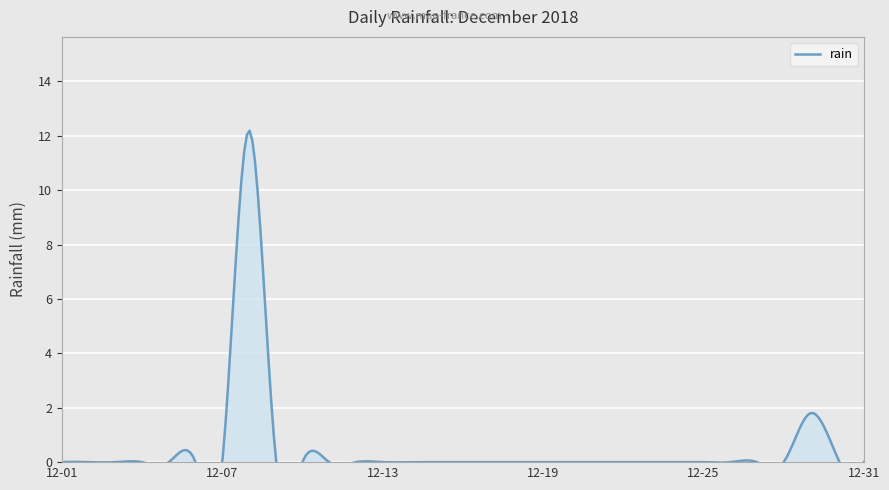

At which category does the chart reach its minimum across all series?

2018-12-01